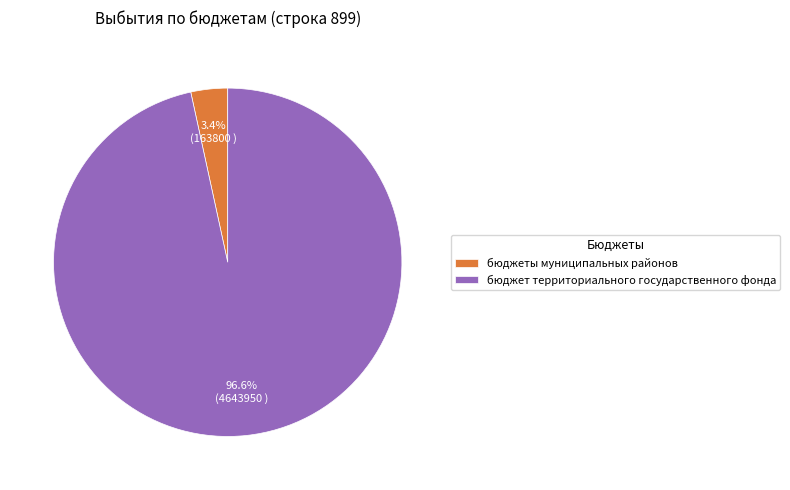

What percentage is the бюджет территориального государственного фонда slice, to the nearest percent?

97%